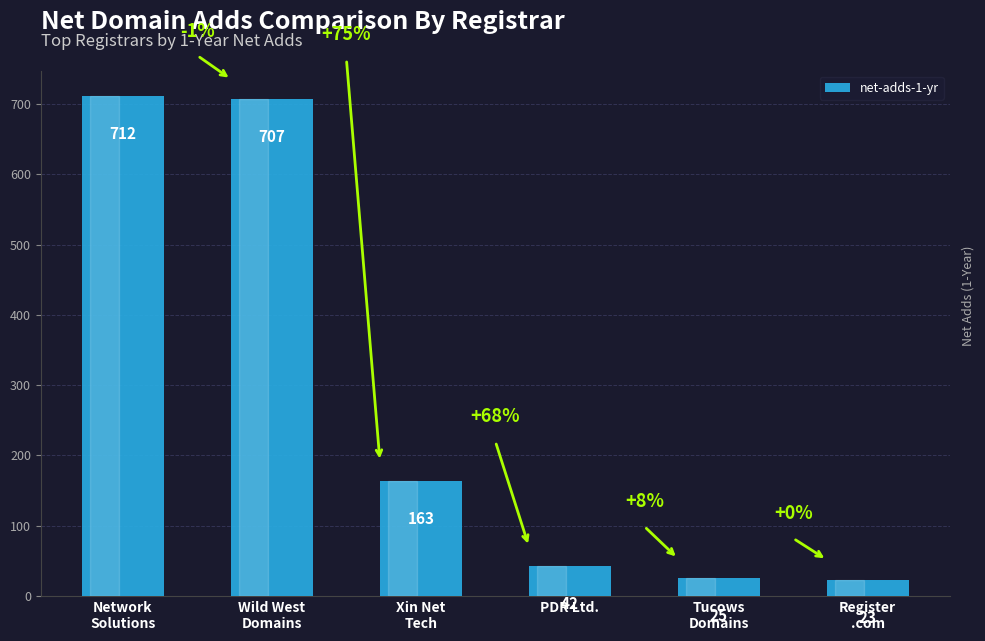

Reading left to right, what are all the values shown in this chart?

Network
Solutions=712	Wild West
Domains=707	Xin Net
Tech=163	PDR Ltd.=42	Tucows
Domains=25	Register
.com=23